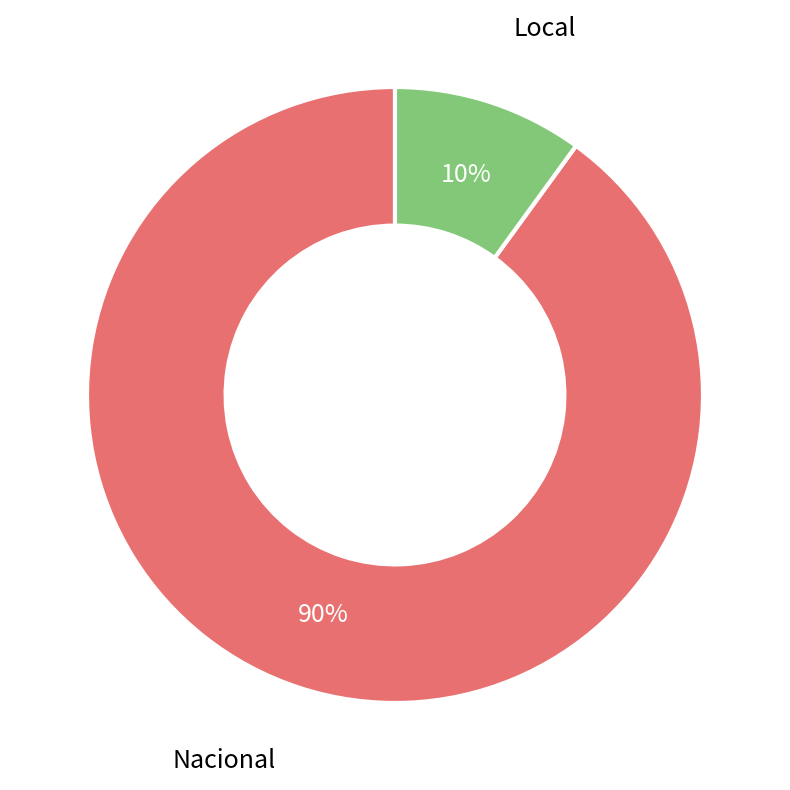

To the nearest percent, what is the difference between the largest and smallest slice percentages?

80%